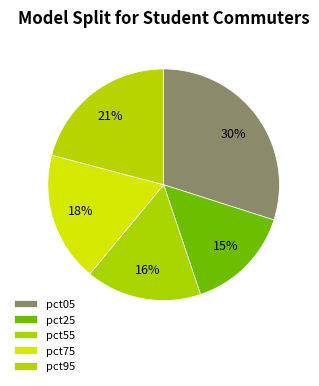

The pct55 slice represents 25% of the pie. True or false?

False